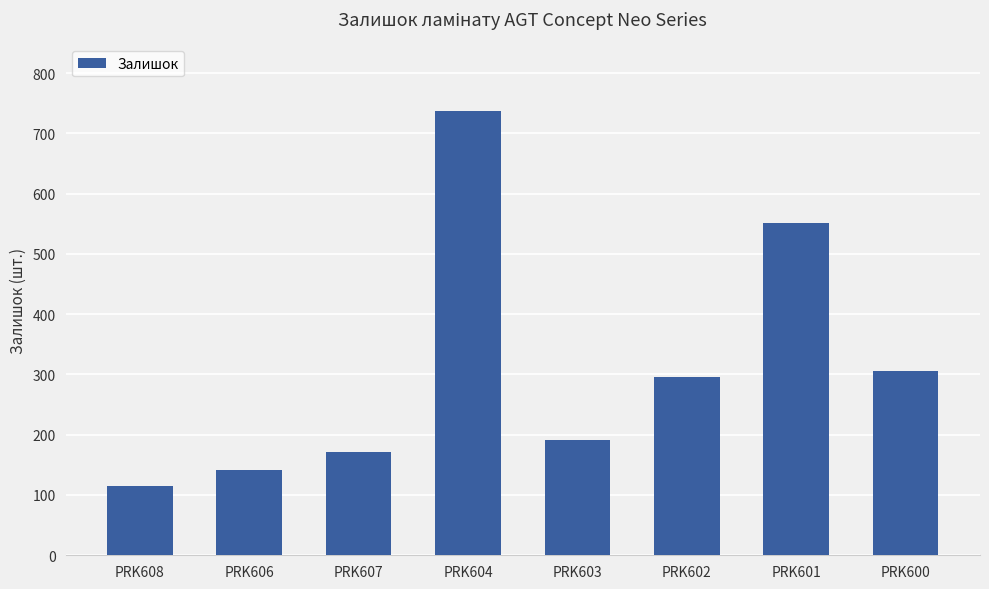

Read the value at PRK608, to the nearest 100.

100